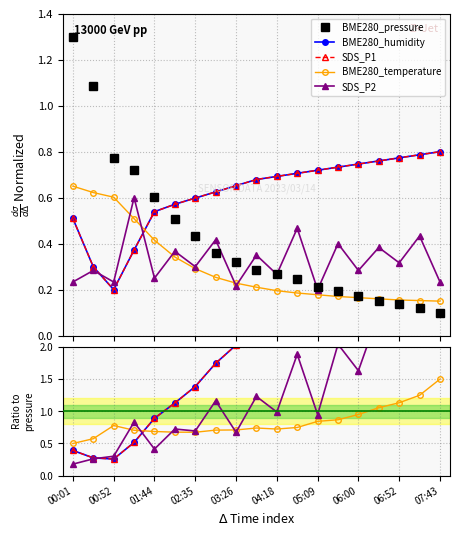

True or false: BME280_temperature and BME280_humidity cross at least once.

True